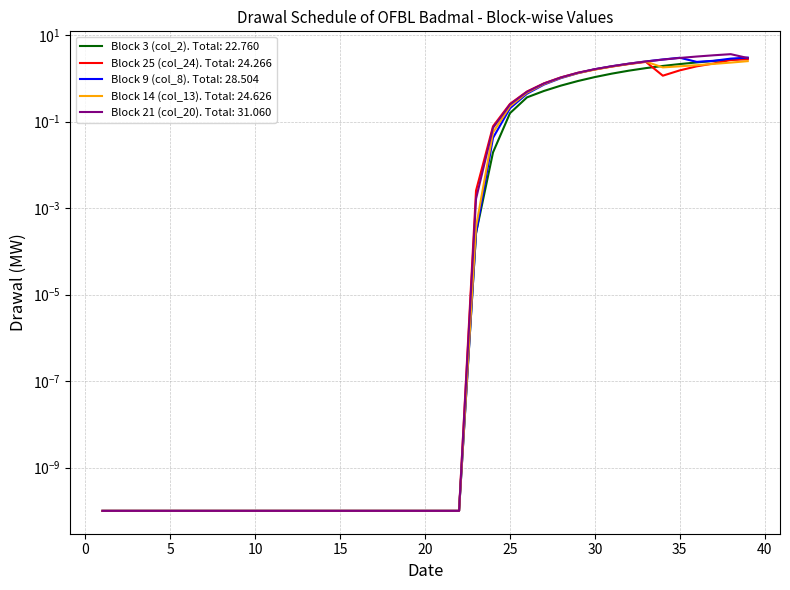

What are all the series names shown in the legend?

Block 3 (col_2), Block 25 (col_24), Block 9 (col_8), Block 14 (col_13), Block 21 (col_20)